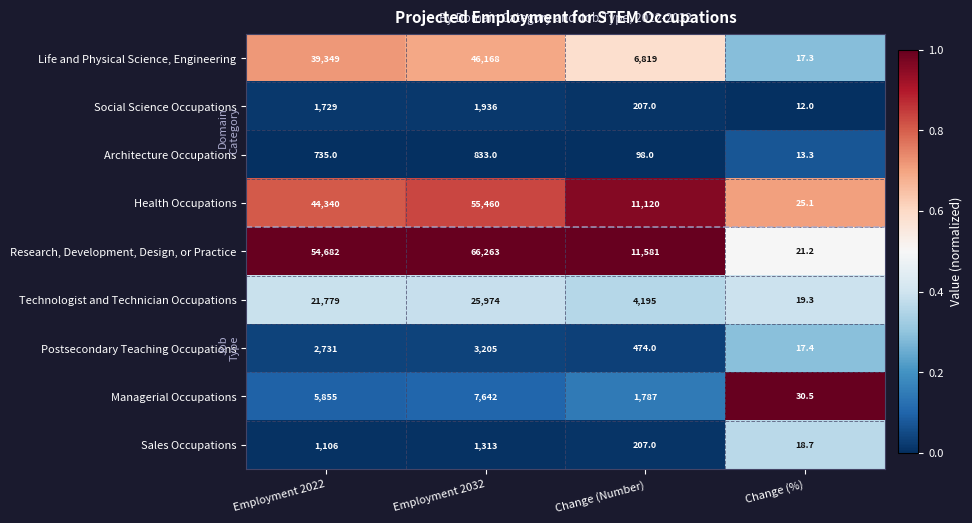

Read the Architecture Occupations value at Change (%).

13.3